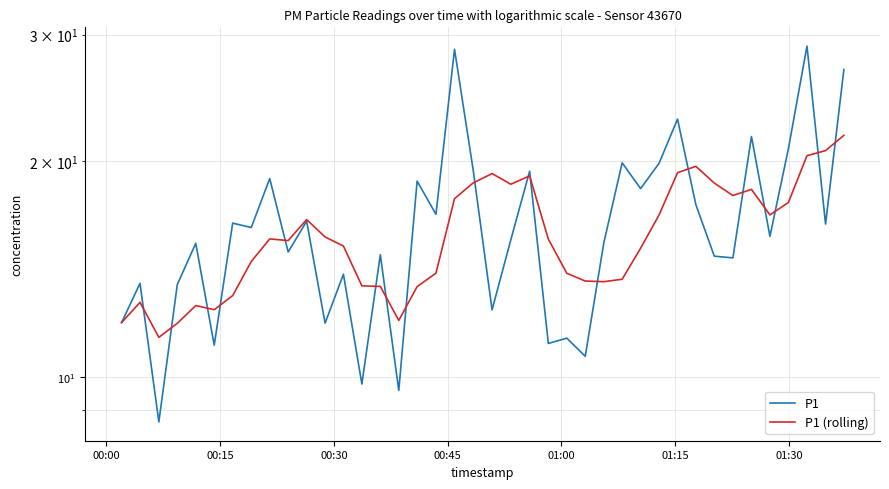

At how many categories does at least one series exceed 15?

30